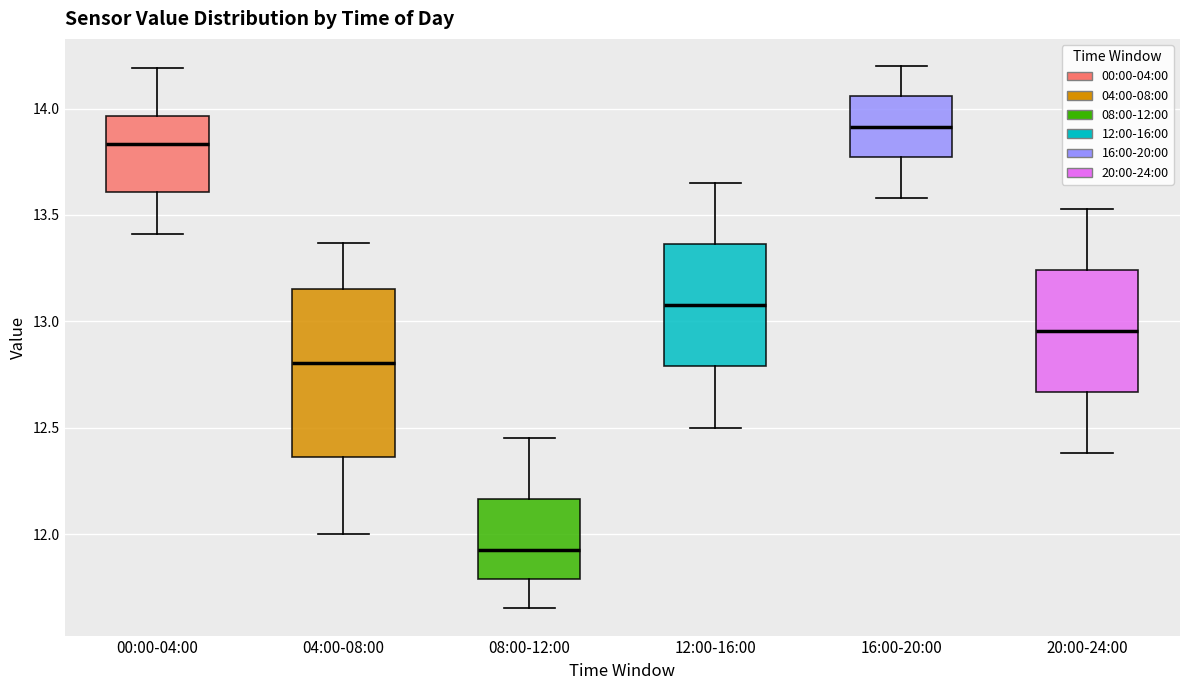

Where does the lower whisker of the box for 00:00-04:00 end on the y-axis? The values are not printed on the chart, so give them approximately, as read against the axis.

13.40